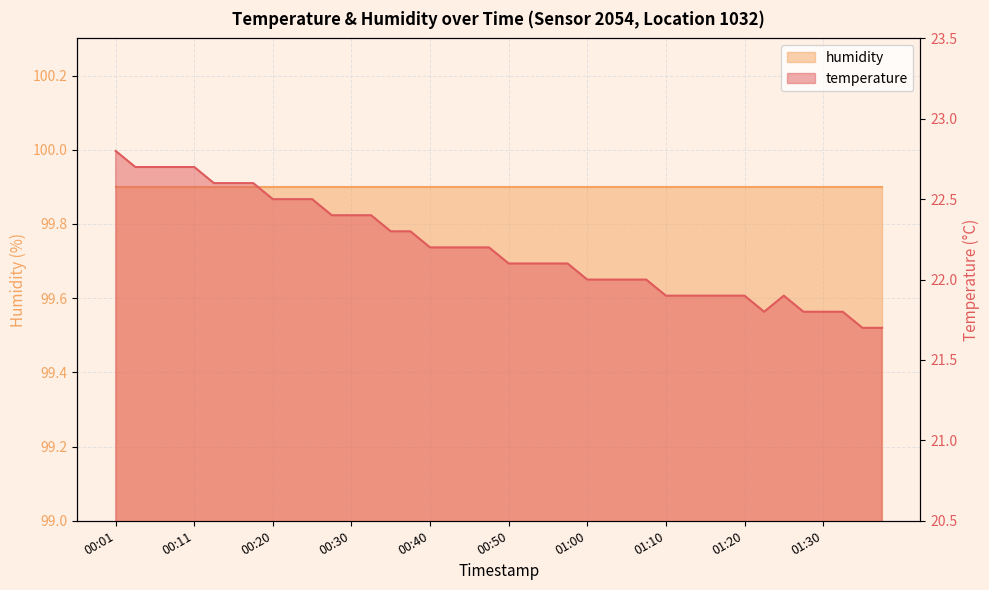

List the labels in order of value, smallest first.

01:36, 01:38, 01:23, 01:28, 01:30, 01:33, 01:10, 01:13, 01:15, 01:18, 01:20, 01:25, 01:00, 01:02, 01:05, 01:07, 00:50, 00:52, 00:55, 00:57, 00:40, 00:42, 00:45, 00:47, 00:35, 00:38, 00:28, 00:30, 00:33, 00:20, 00:23, 00:25, 00:13, 00:15, 00:18, 00:03, 00:06, 00:08, 00:11, 00:01